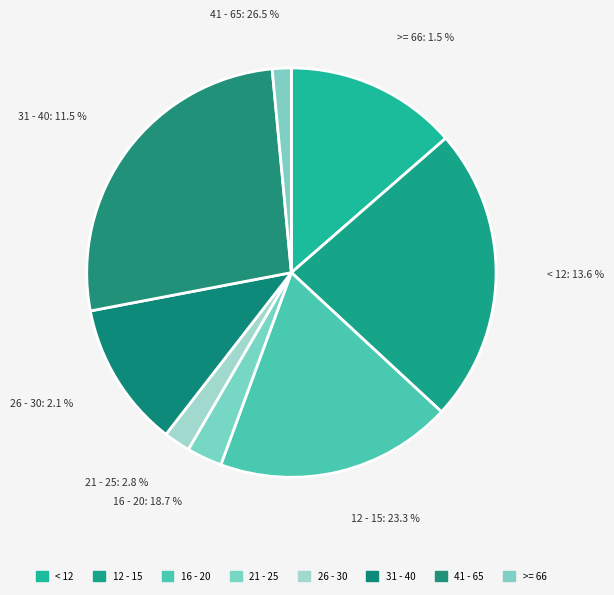

To the nearest percent, what portion does < 12 represent?

14%